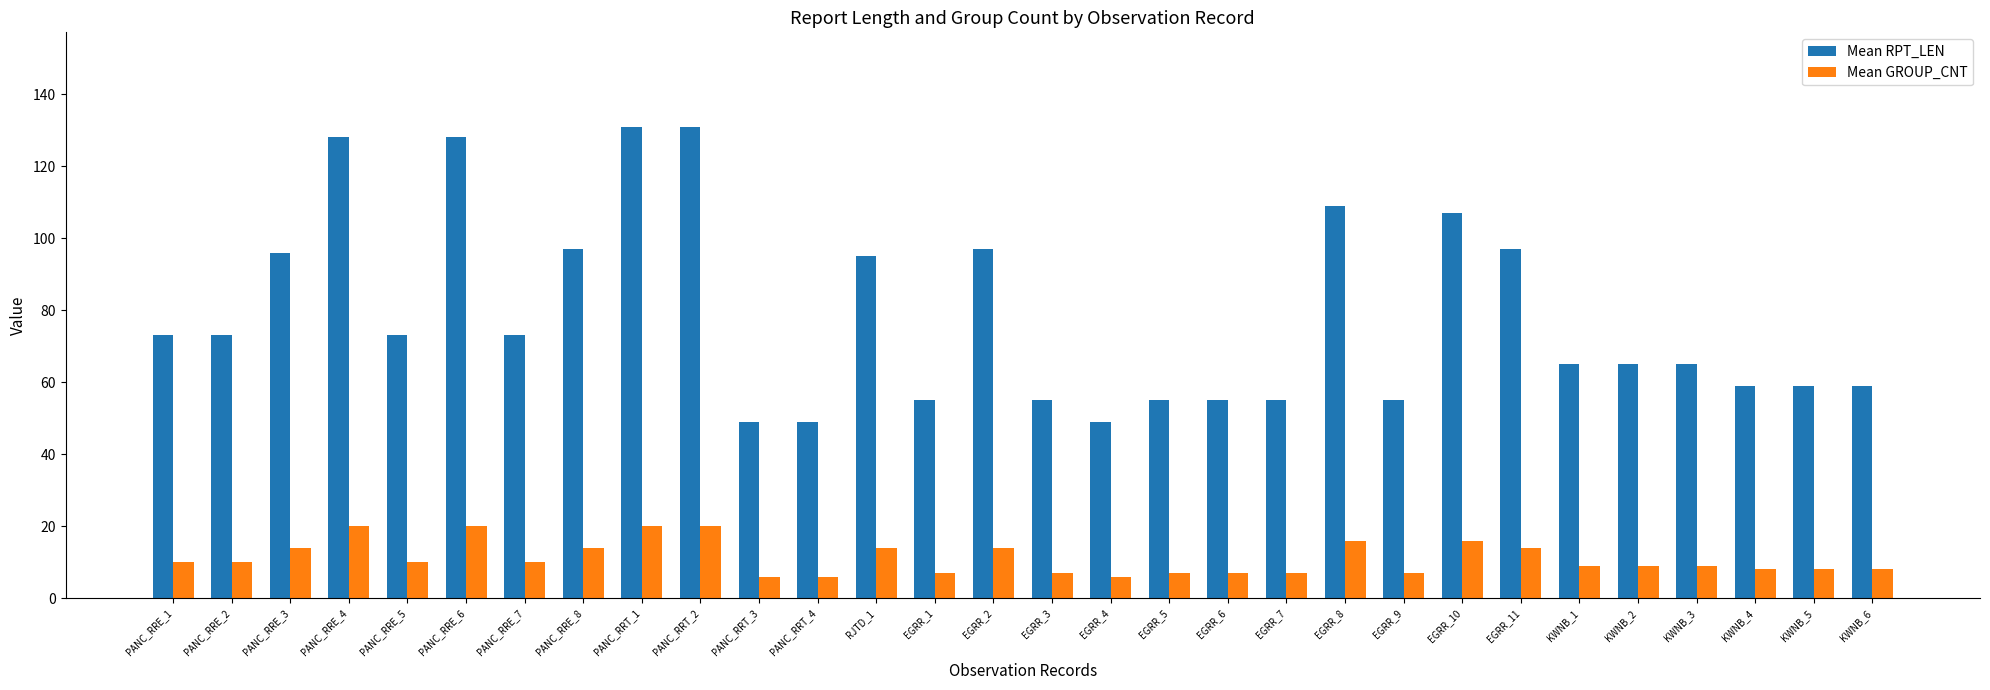

Between PANC_RRE_1 and EGRR_3, which series saw the biggest shift?

Mean RPT_LEN